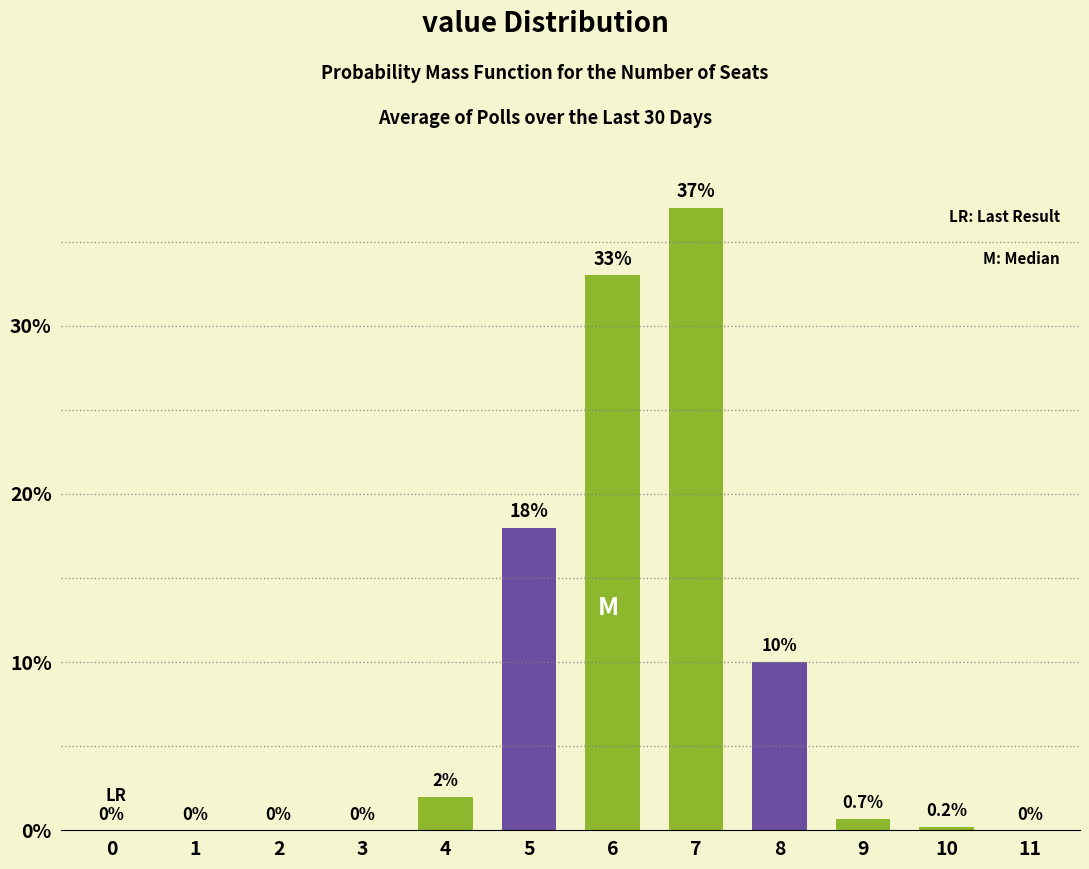

Reading left to right, list all the values displayed in this chart.

0=0.0	1=0.0	2=0.0	3=0.0	4=2.0	5=18.0	6=33.0	7=37.0	8=10.0	9=0.7	10=0.2	11=0.0